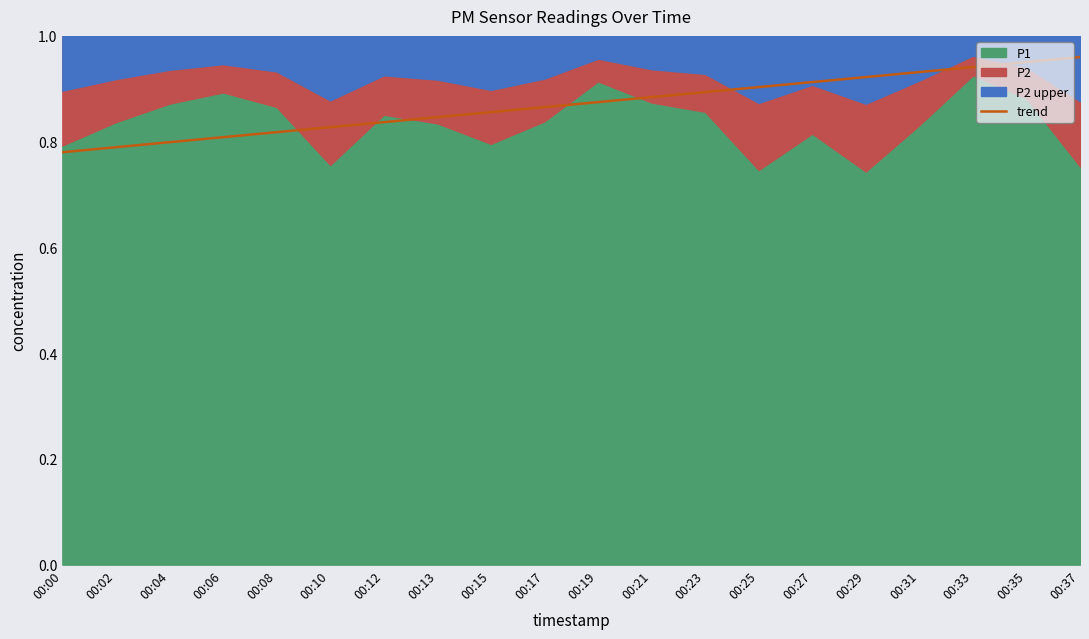

Count the values in the range 0 to 1.

20